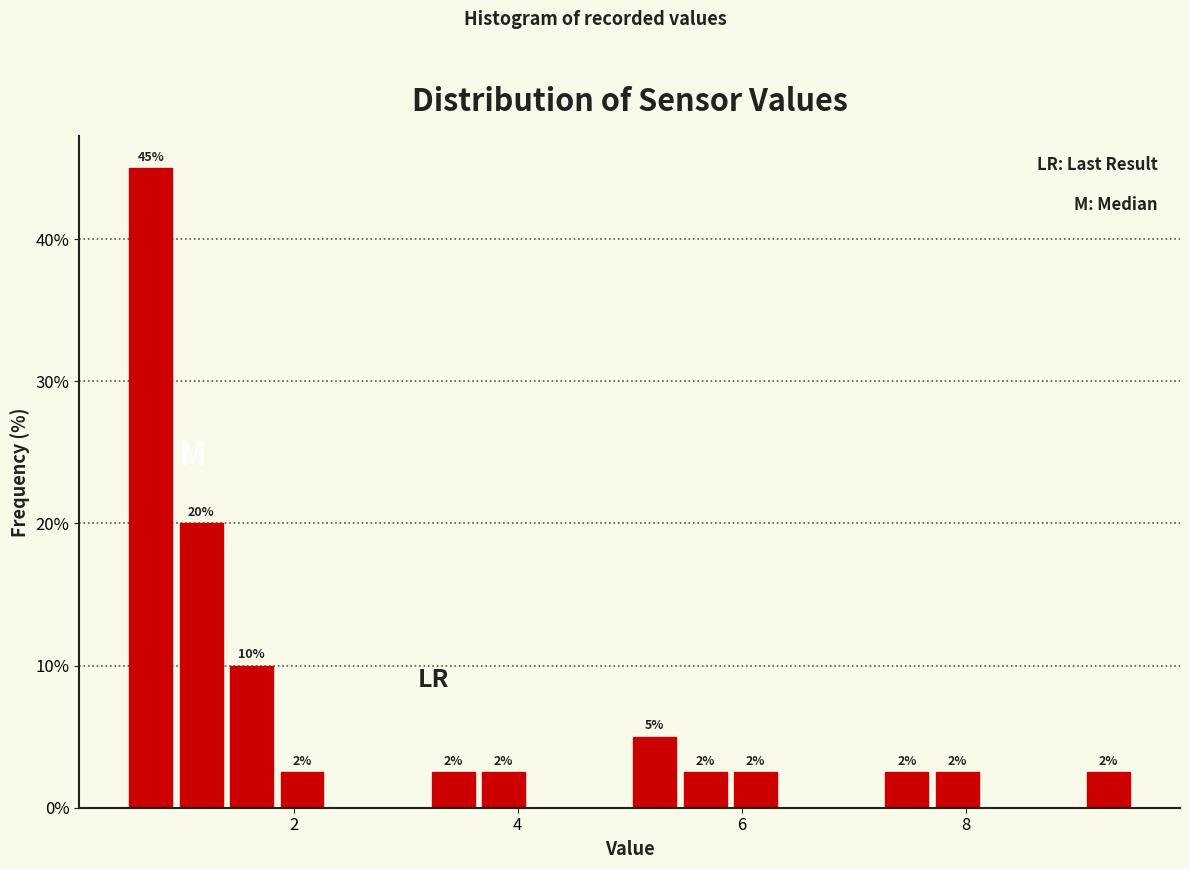

Read against the x-axis, roughly where is the centre of the tallest bar?

0.8